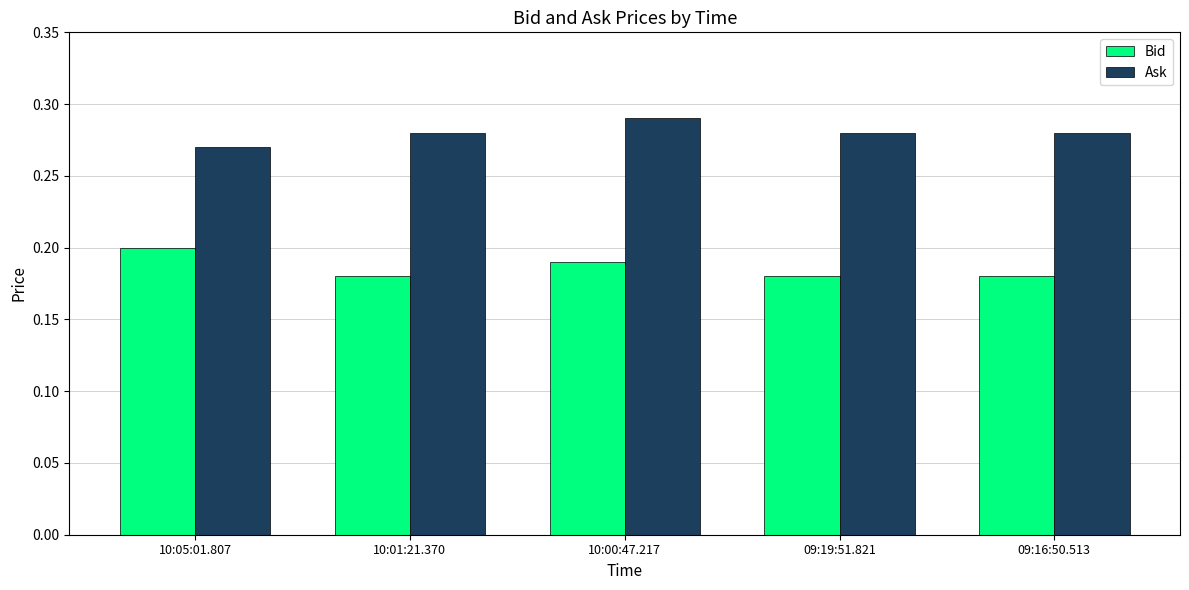

At 09:16:50.513, list the series in order from smallest to largest.

Bid, Ask